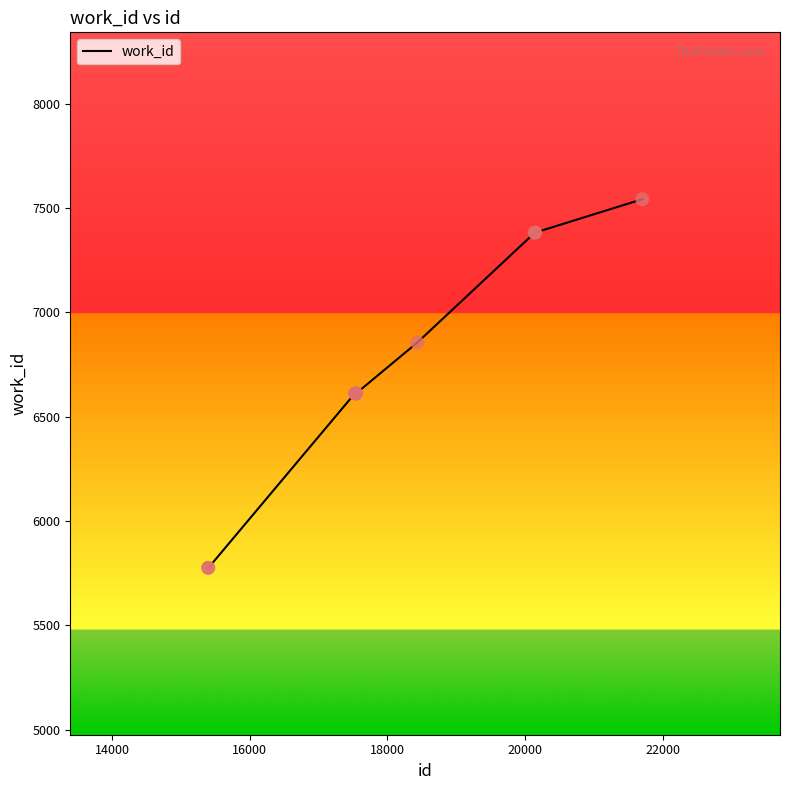

What is the maximum value shown in the chart?

7542